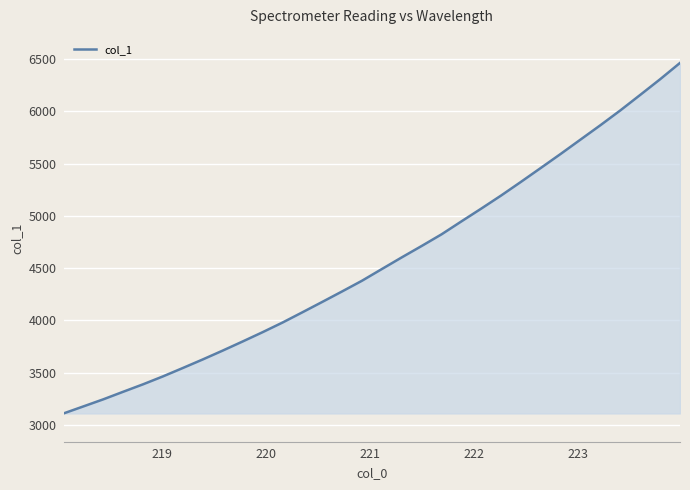

What is the difference between the maximum and second lowest values?

3282.3